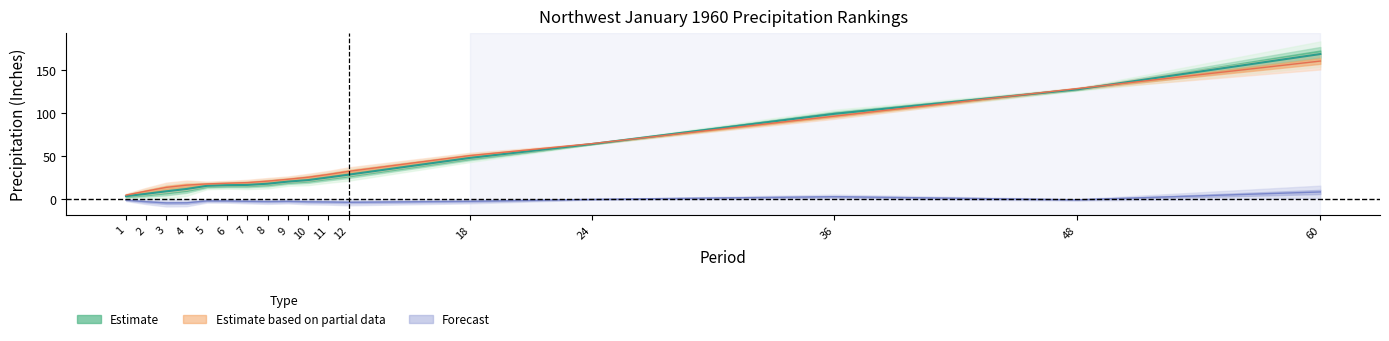

What is the average value of the Mean series?

42.8